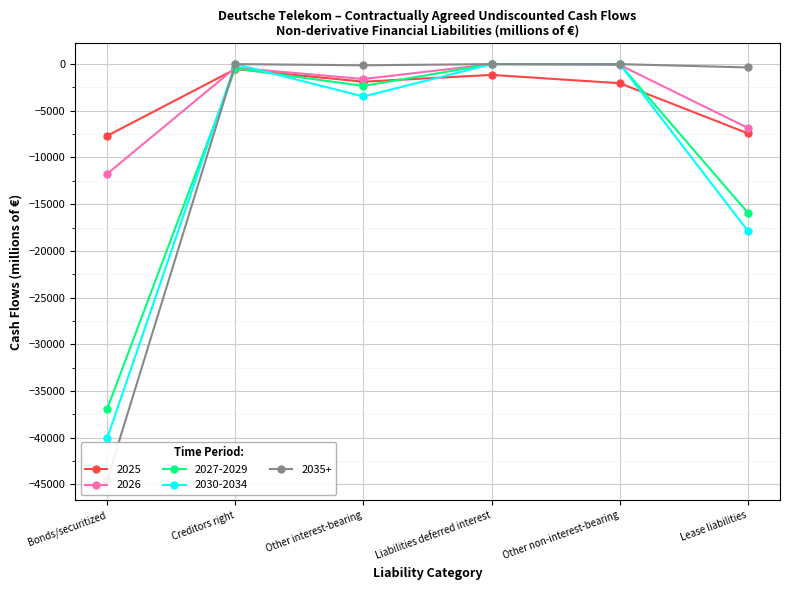

Where is 2026 nearest to the value -5872?

Lease liabilities